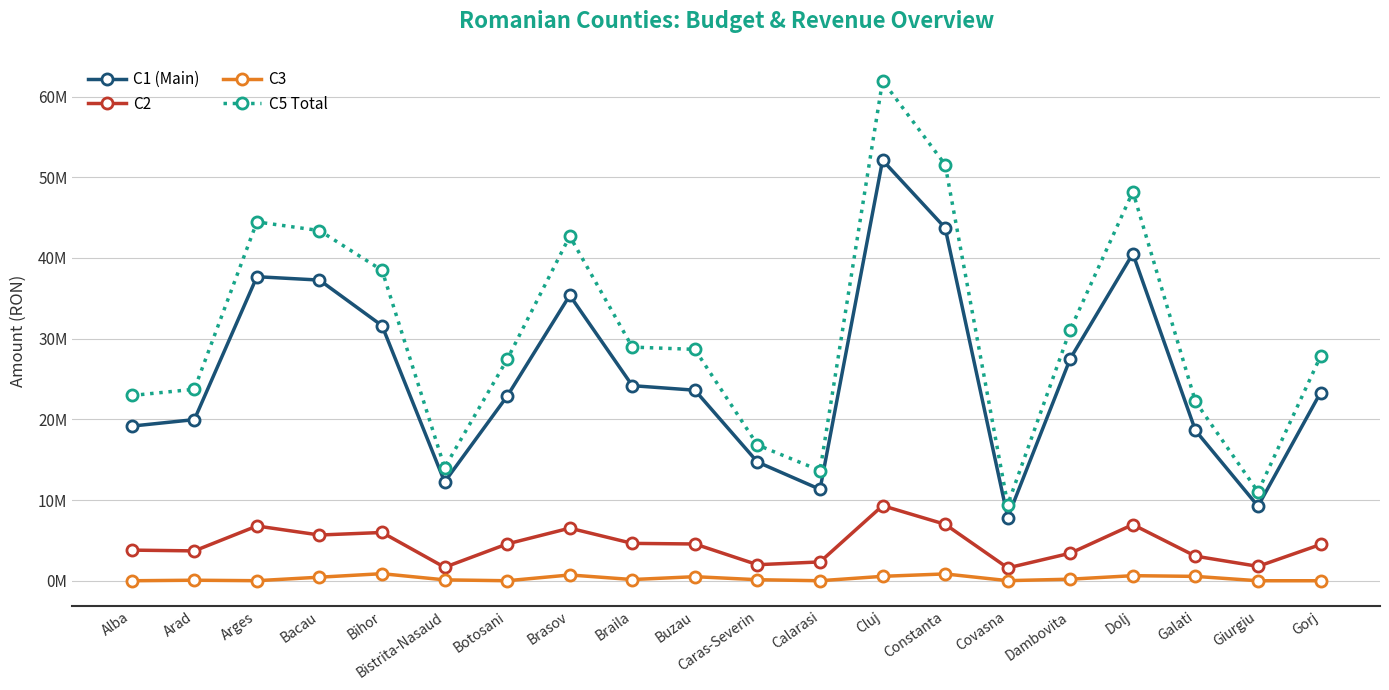

List the labels in order of C1 (Main) value, largest first.

Cluj, Constanta, Dolj, Arges, Bacau, Brasov, Bihor, Dambovita, Braila, Buzau, Gorj, Botosani, Arad, Alba, Galati, Caras-Severin, Bistrita-Nasaud, Calarasi, Giurgiu, Covasna